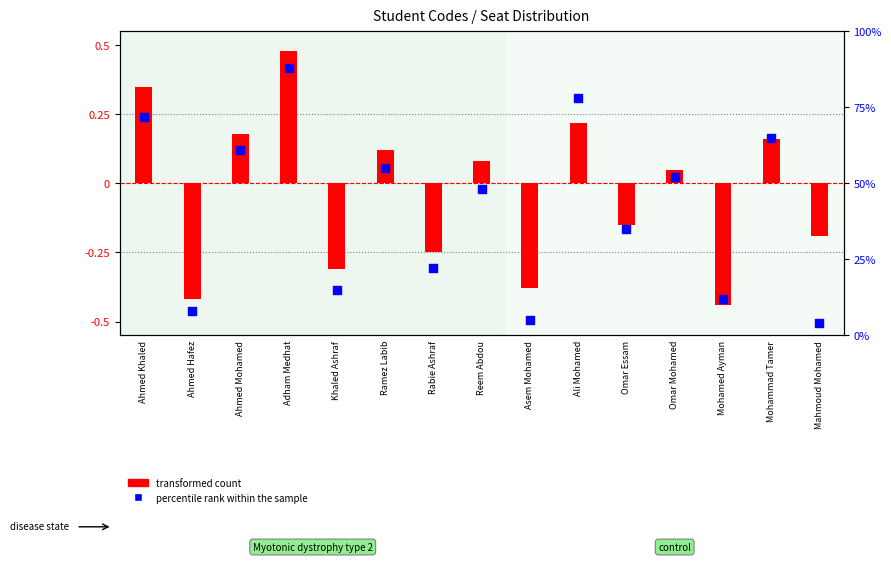

Which series contains the highest Y value?

percentile rank within the sample